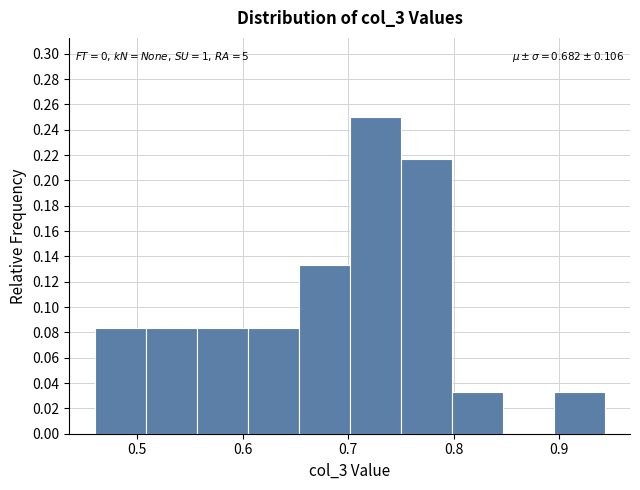

Over which range of the x-axis is the bar tallest?

0.70 to 0.75